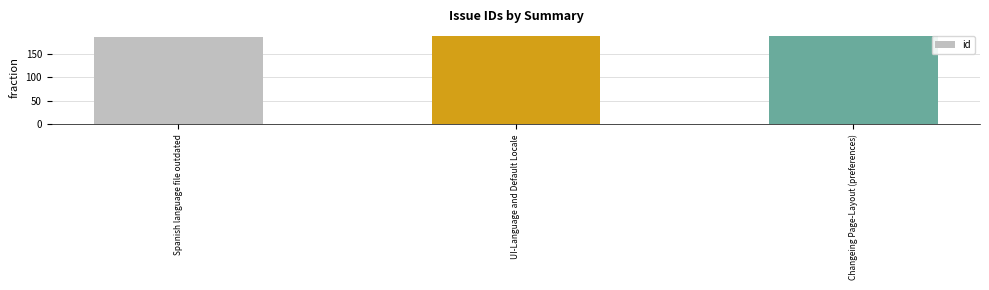

The chart shows a value of 73 at Changeing Page-Layout (preferences). True or false?

False